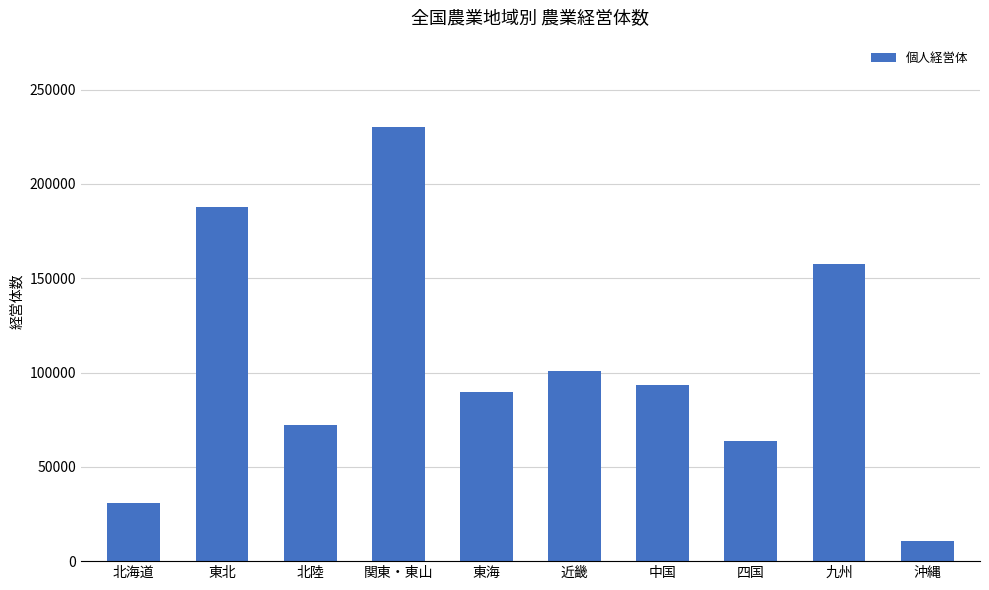

What is the difference between the maximum and second lowest values?

199429